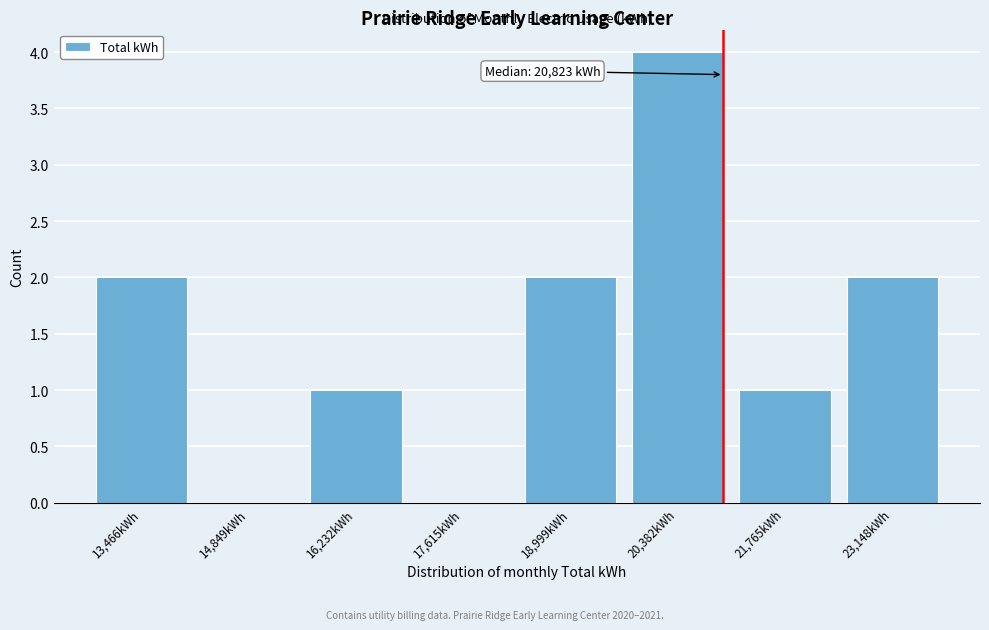

Reading left to right, what are all the values shown in this chart?

13,466kWh=2	14,849kWh=0	16,232kWh=1	17,615kWh=0	18,999kWh=2	20,382kWh=4	21,765kWh=1	23,148kWh=2